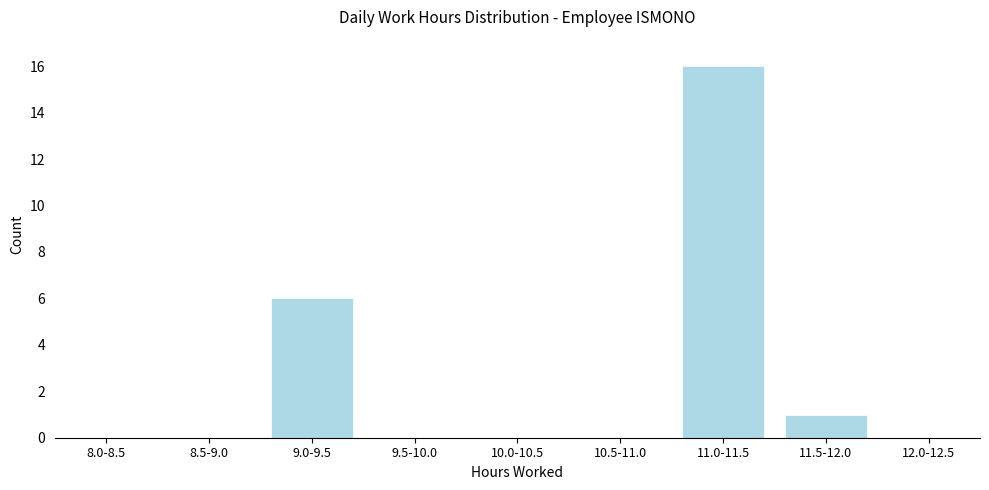

Reading left to right, what are all the values shown in this chart?

8.0-8.5=0	8.5-9.0=0	9.0-9.5=6	9.5-10.0=0	10.0-10.5=0	10.5-11.0=0	11.0-11.5=16	11.5-12.0=1	12.0-12.5=0